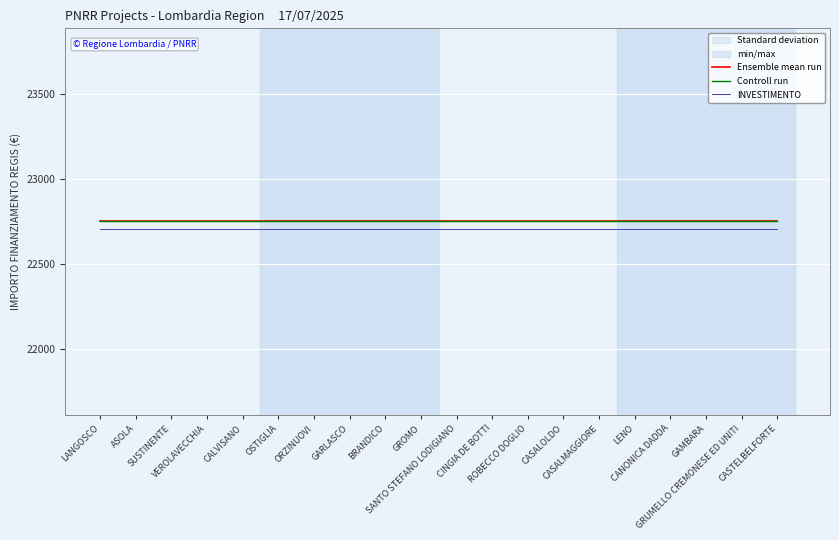

Between LENO and SANTO STEFANO LODIGIANO, which is larger?

LENO